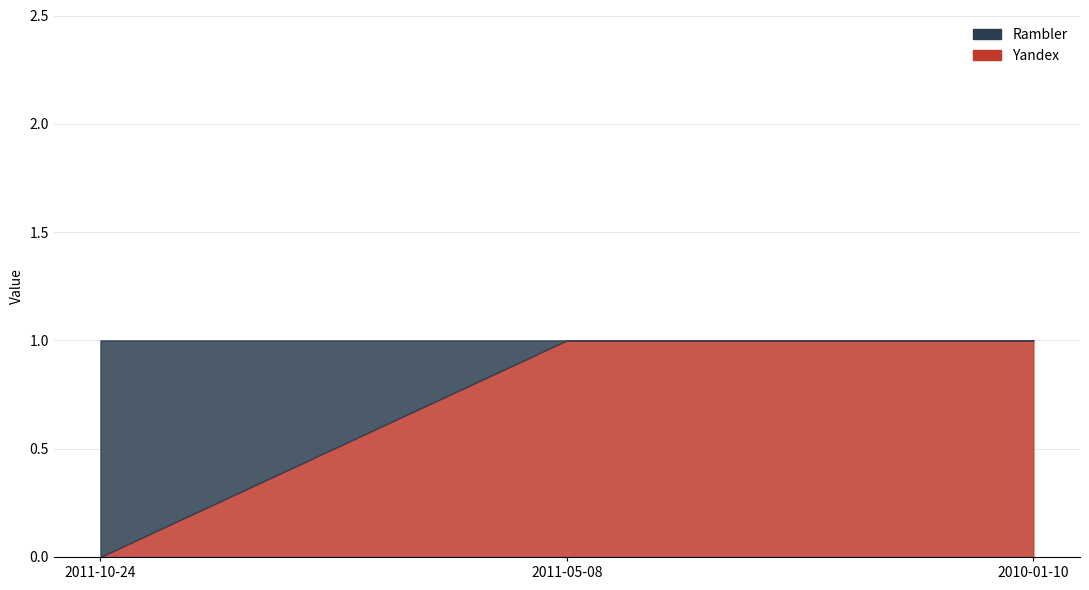

True or false: Yandex has a value of 1 at 2010-01-10.

True